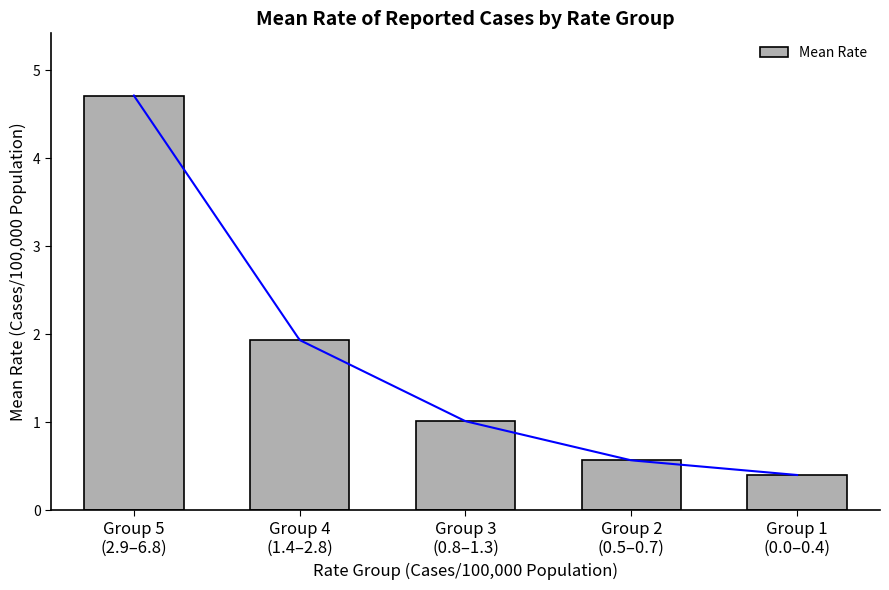

List the labels in order of value, smallest first.

Group 1
(0.0–0.4), Group 2
(0.5–0.7), Group 3
(0.8–1.3), Group 4
(1.4–2.8), Group 5
(2.9–6.8)